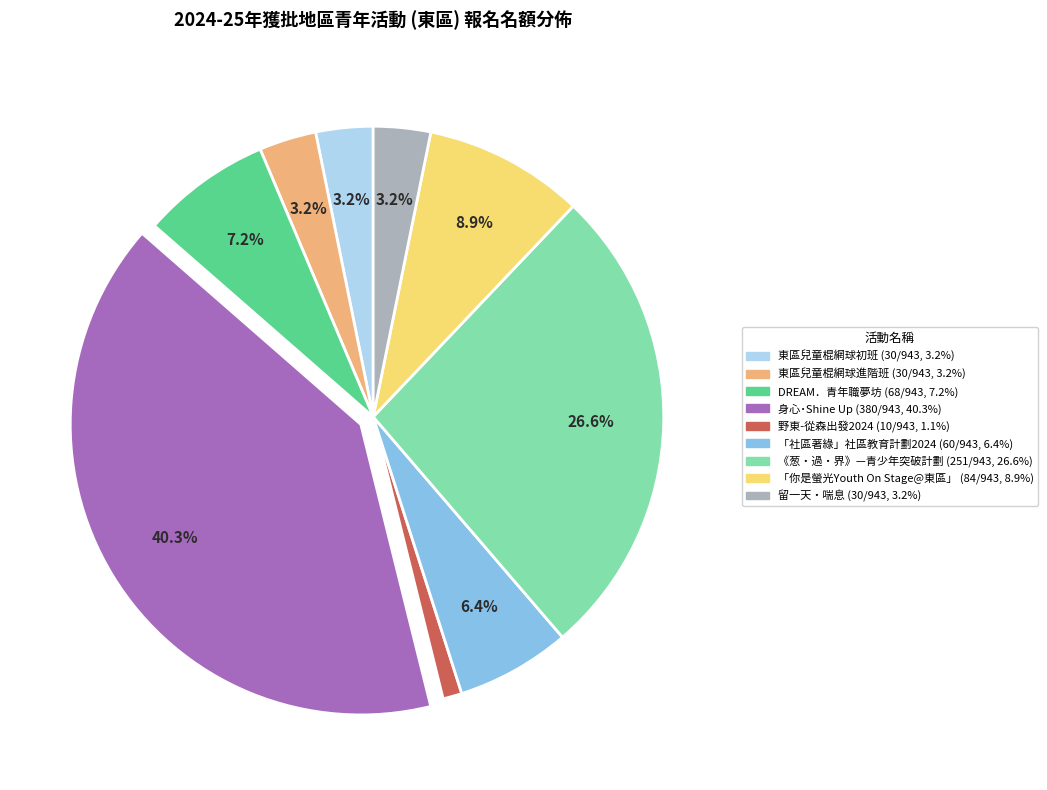

The DREAM．青年職夢坊 slice represents 7% of the pie. True or false?

True